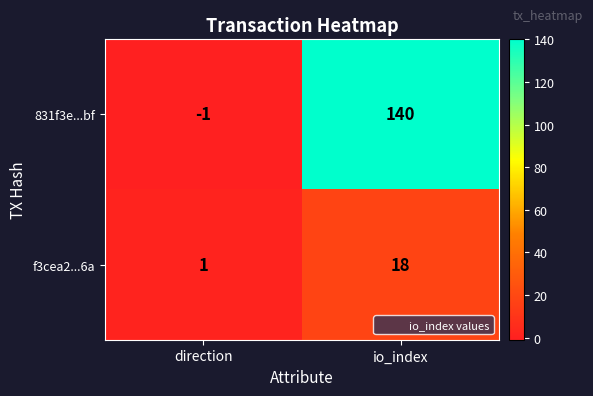

What is the difference between the highest and lowest values at io_index?

122